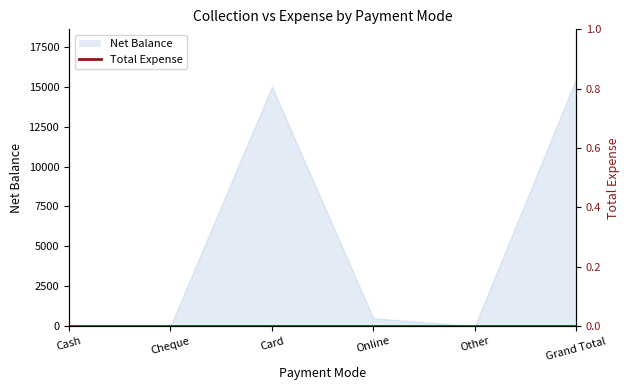

Count the number of categories in the chart.

6